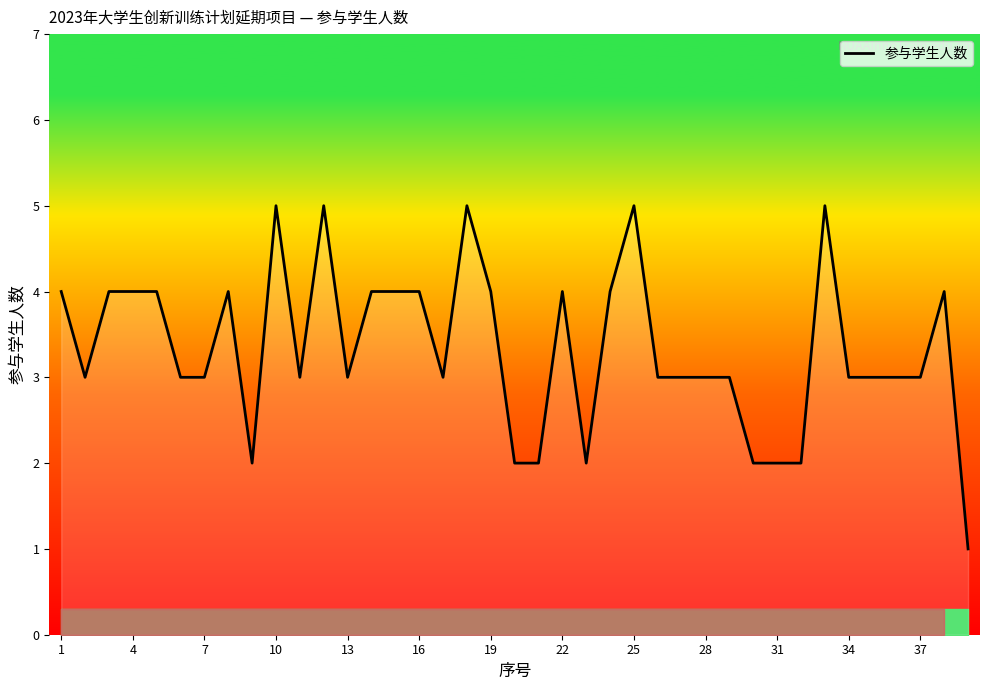

What is the greatest value displayed?

5